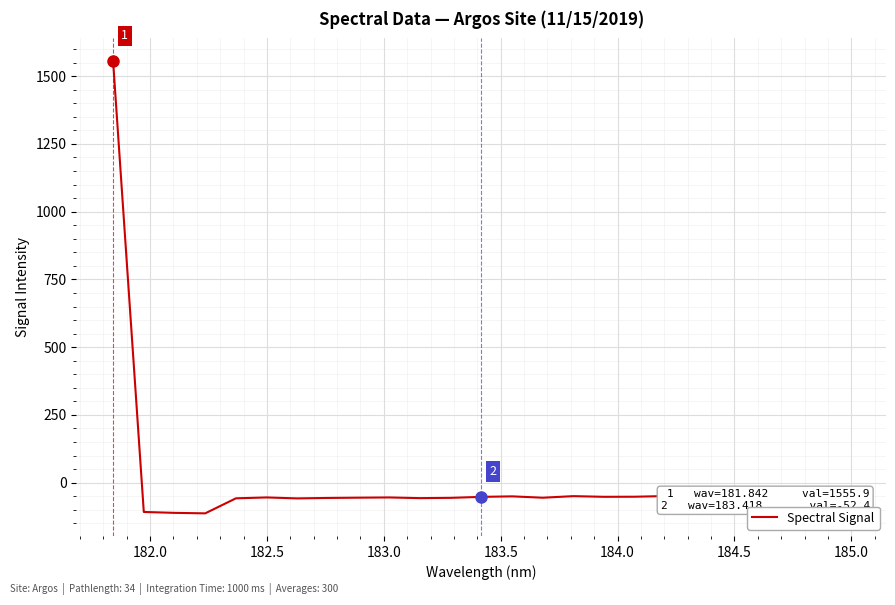

What is the smallest value displayed?

-113.2